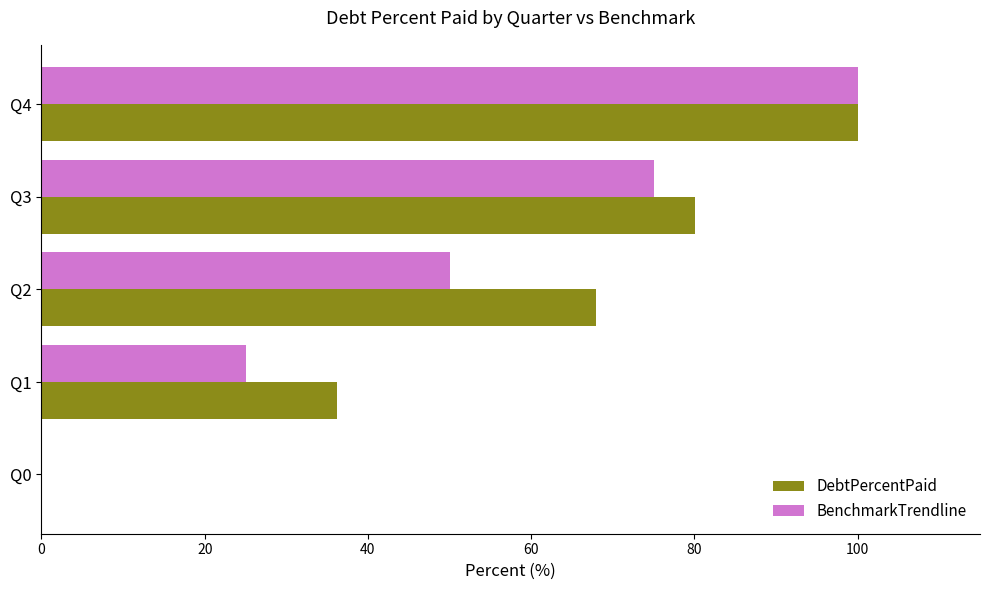

Which series has the largest total across all categories?

DebtPercentPaid